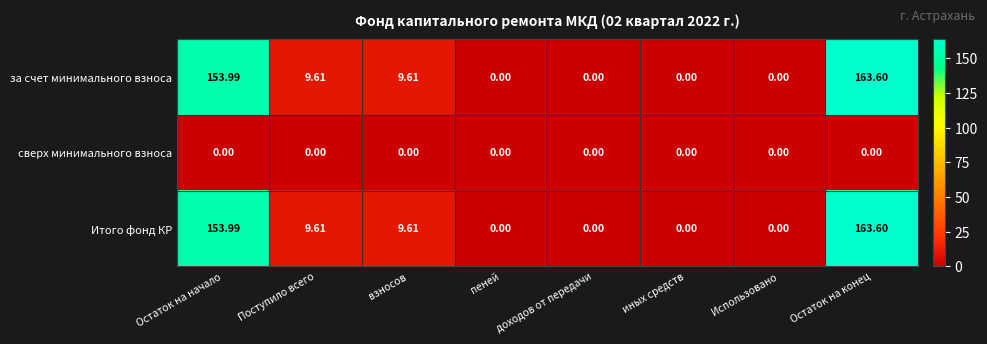

What is the maximum value shown in the chart?

163.6